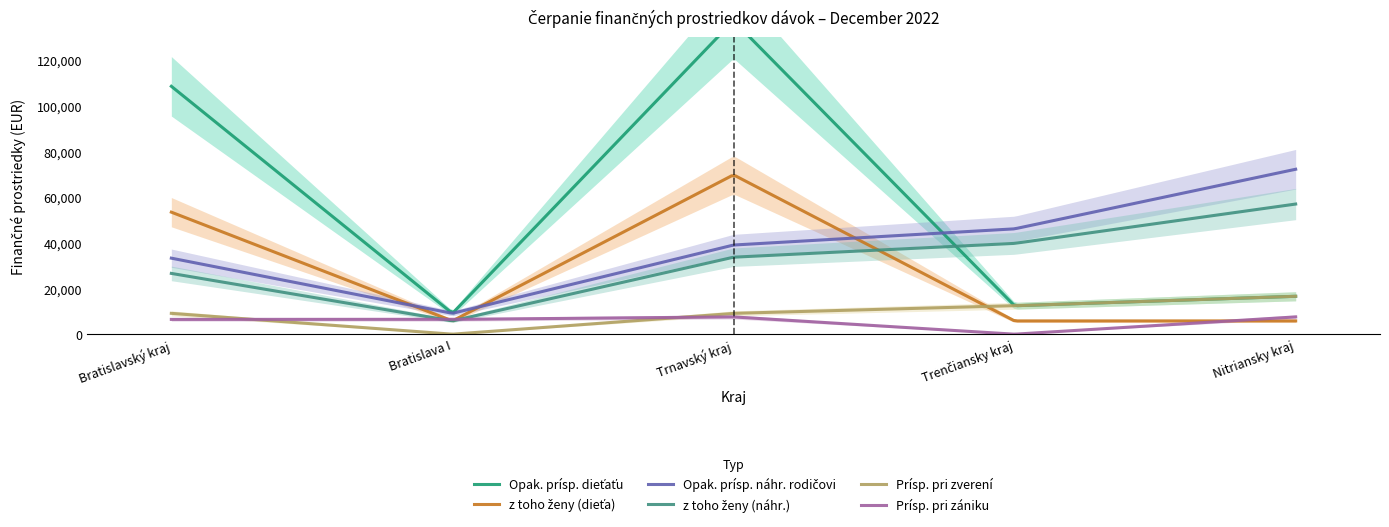

The value of Opak. prísp. dieťaťu at Nitriansky kraj is 16597.2. True or false?

True